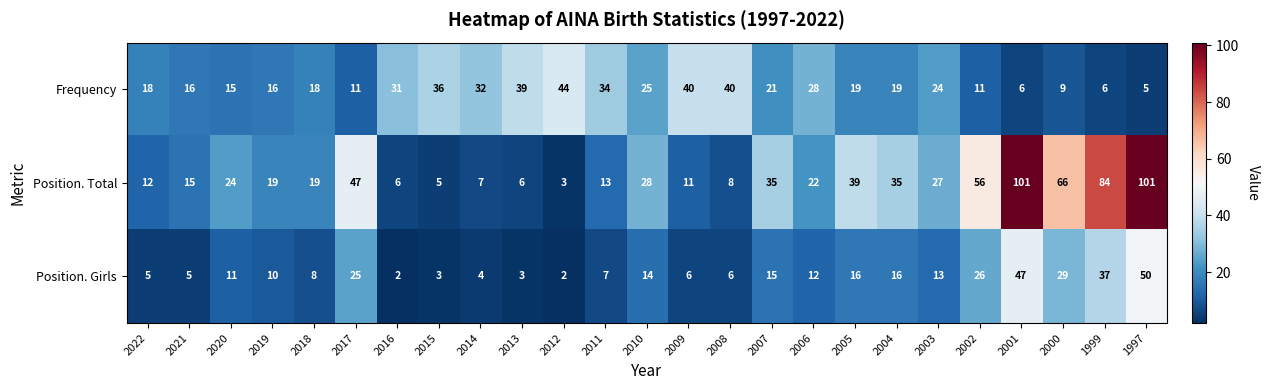

What is the difference between the maximum and second lowest values in the Position. Girls series?

48